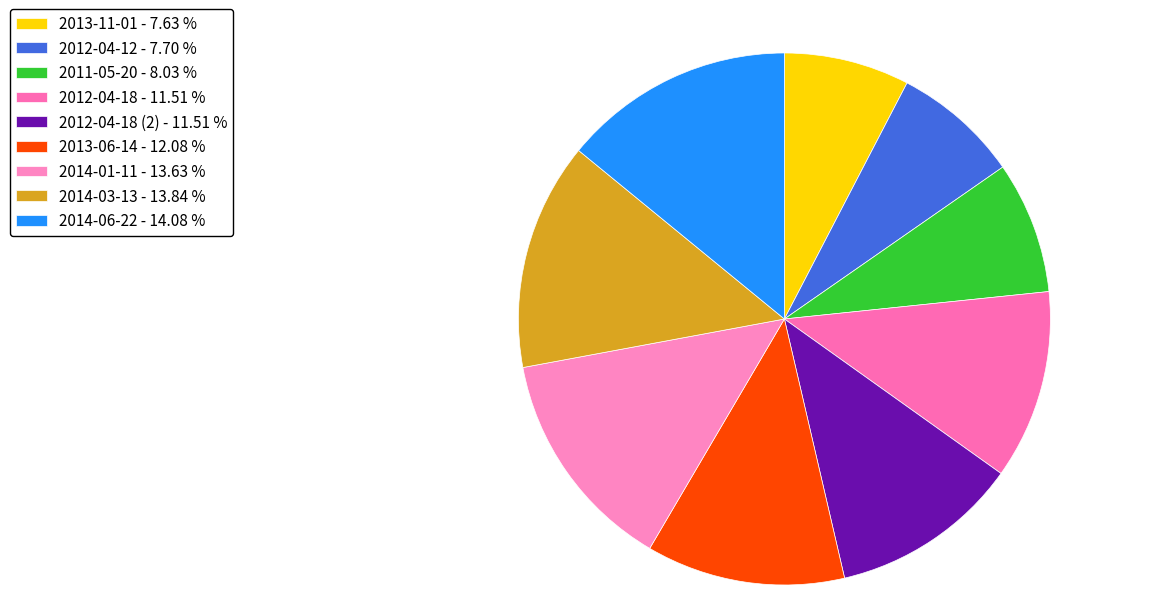

How many segments does this pie chart have?

9